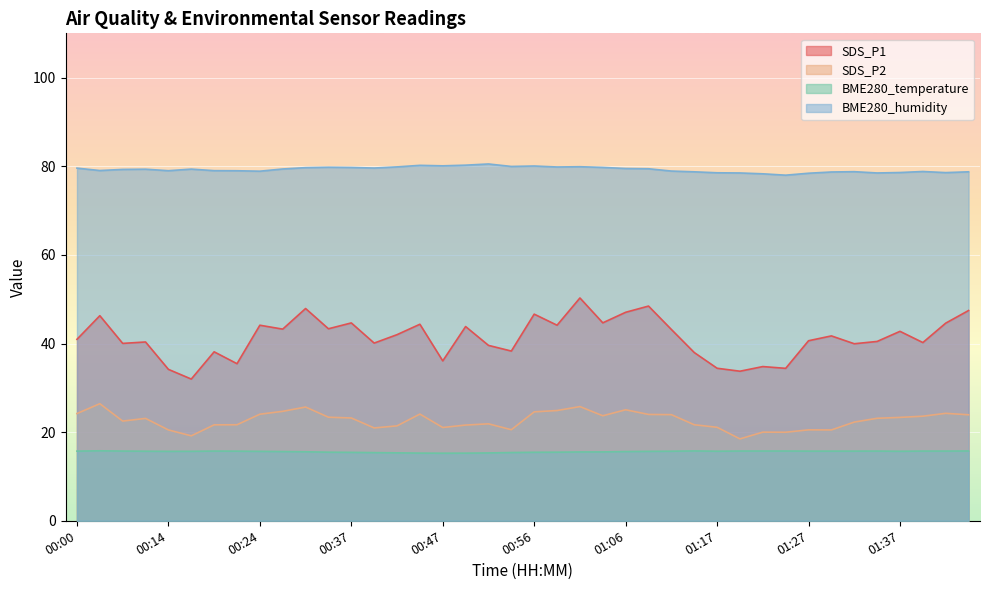

List the labels in order of BME280_temperature value, smallest first.

00:47, 00:49, 00:44, 00:51, 00:42, 00:39, 00:54, 00:37, 00:56, 00:34, 00:59, 01:01, 01:04, 00:29, 00:27, 01:06, 00:14, 00:24, 01:09, 00:17, 01:37, 00:11, 01:12, 01:17, 00:22, 00:00, 01:27, 01:29, 01:32, 00:09, 00:19, 01:34, 01:39, 01:42, 01:19, 01:22, 01:24, 01:44, 01:14, 00:03